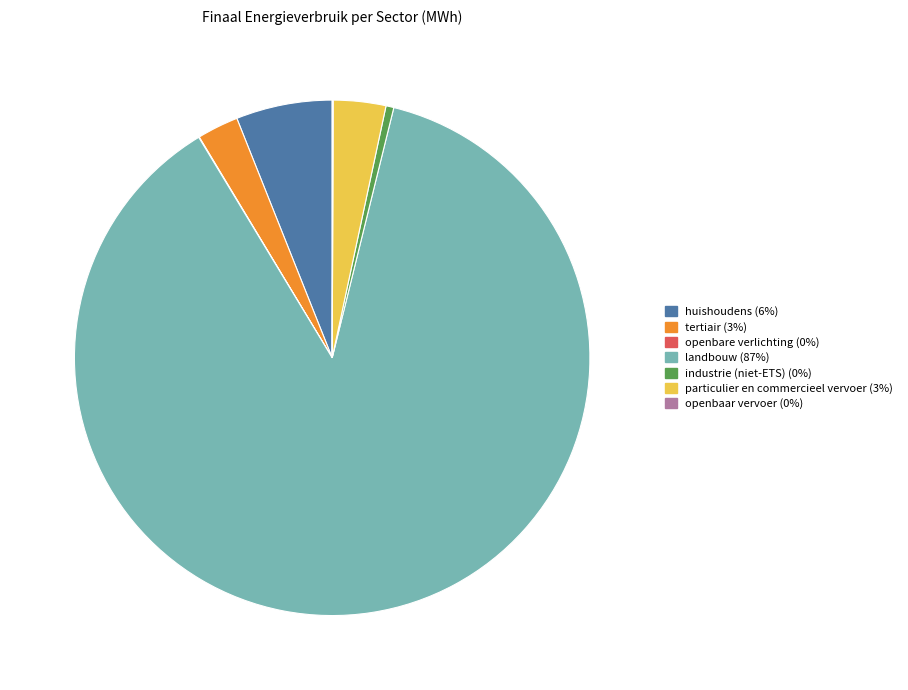

Which has a higher value, industrie (niet-ETS) or landbouw?

landbouw